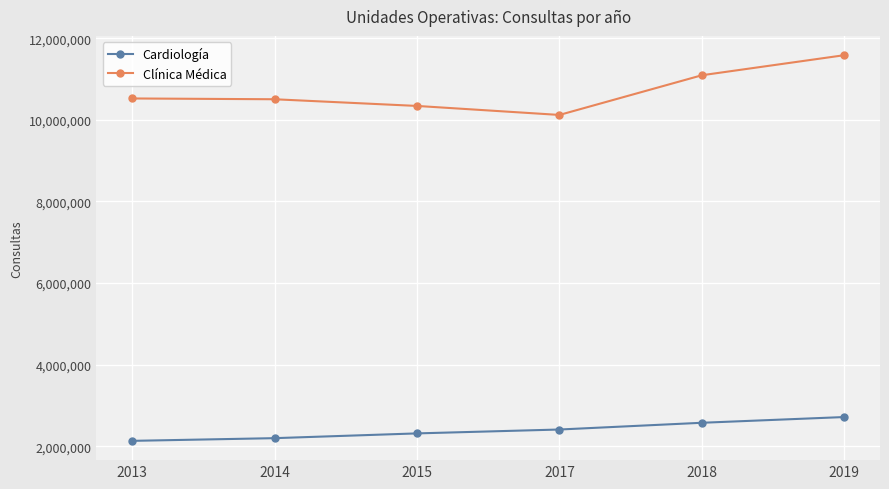

What is the difference between the highest and lowest values at 2015?

8028416